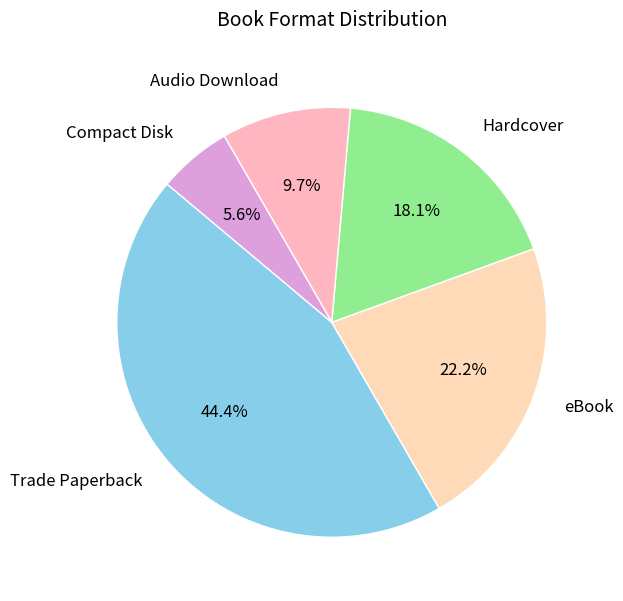

What portion of the pie excludes eBook?

77.8%